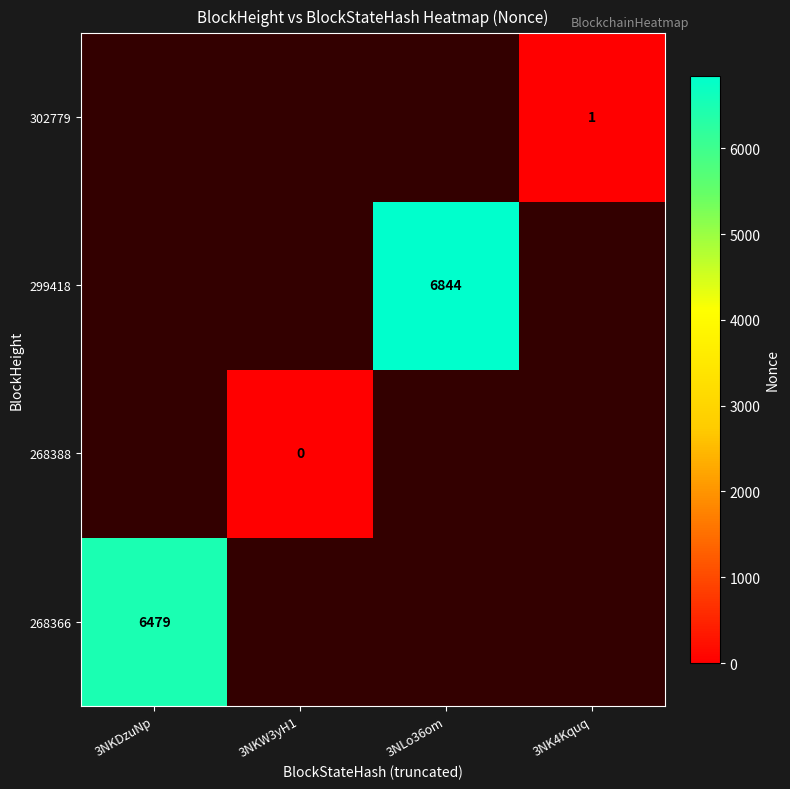

Count the number of data series in this chart.

4